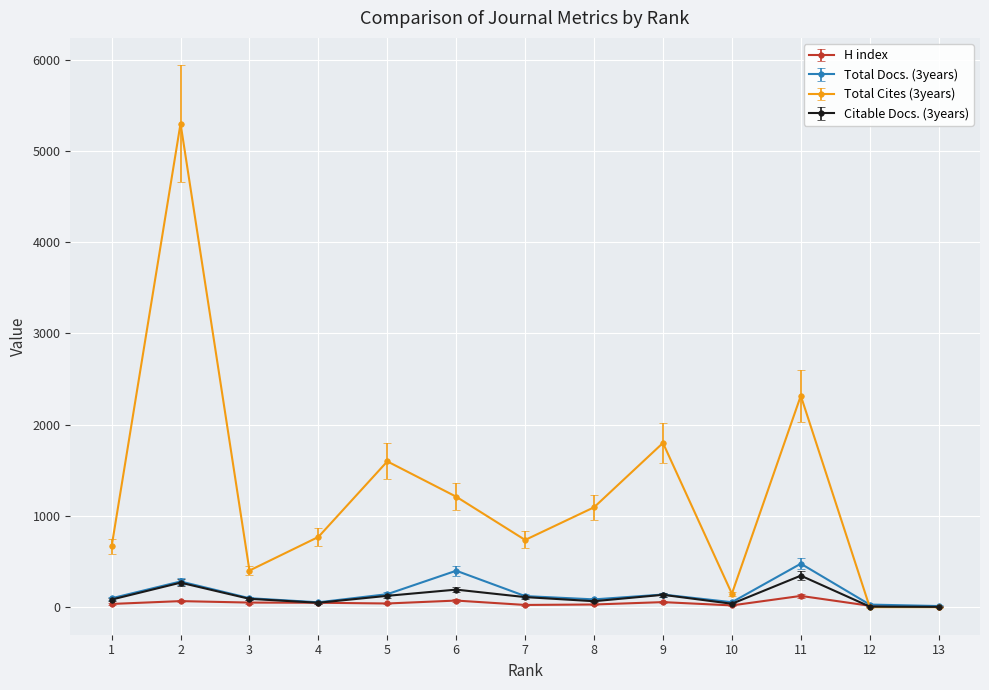

How many interior local peaks does the Total Cites (3years) series have?

4